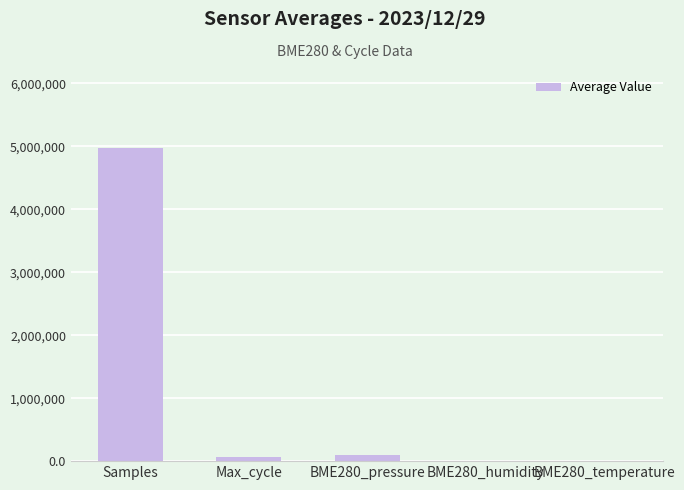

What is the change in value from BME280_humidity to BME280_temperature?

-42.7